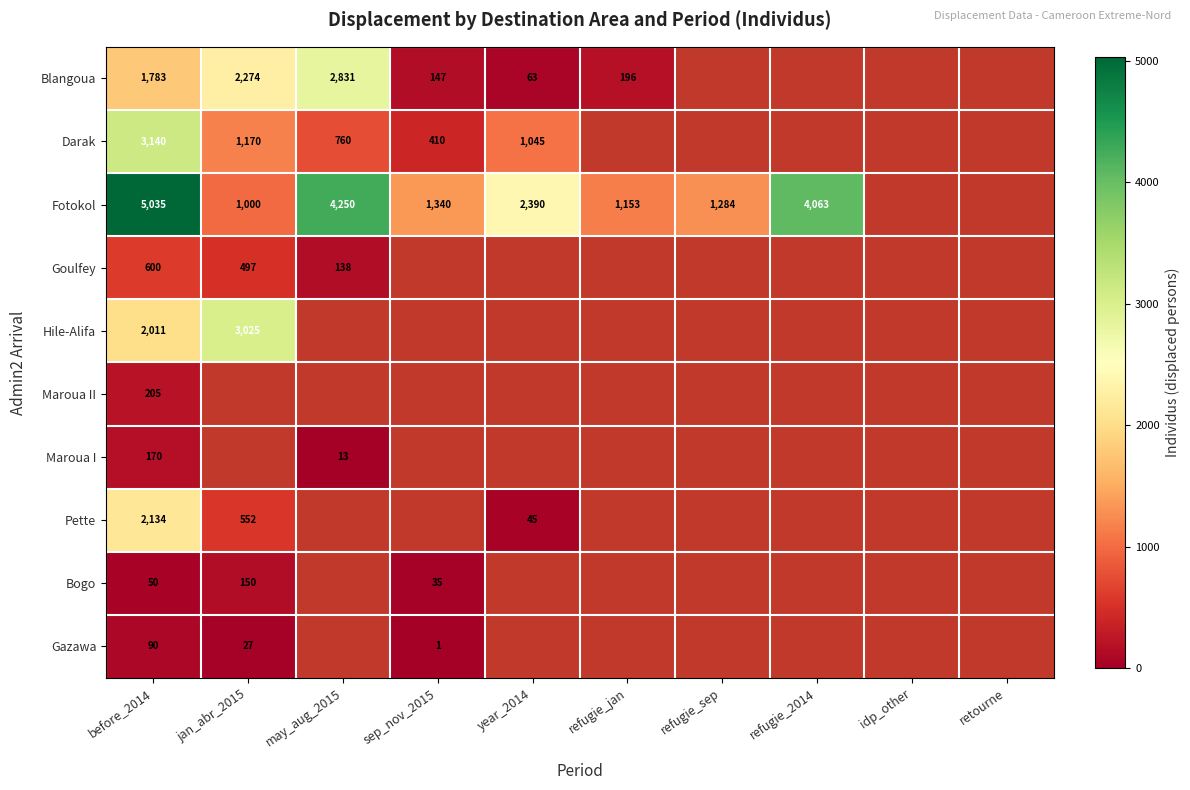

How many distinct data groups are displayed?

10